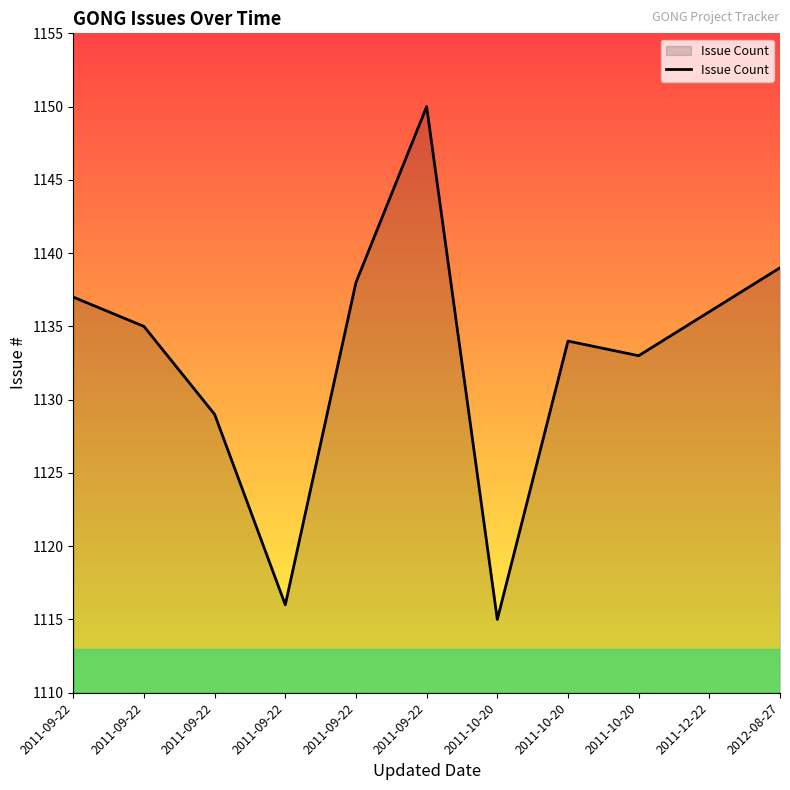

Is this an area chart (filled region under the line)?

Yes